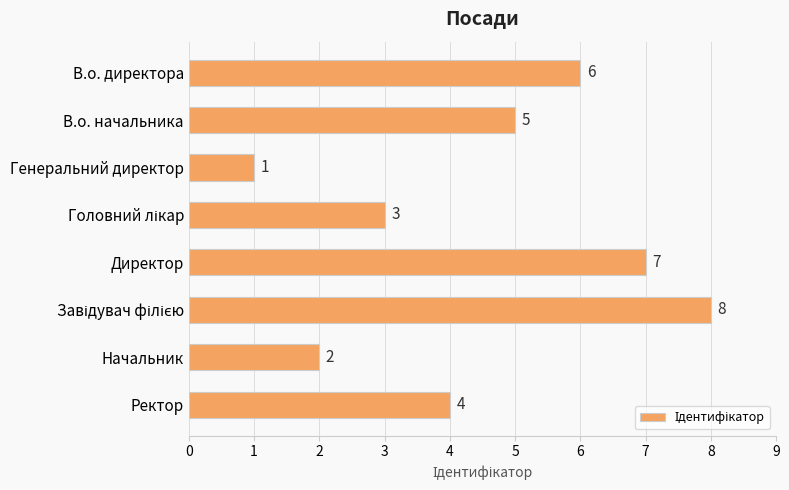

Reading bottom to top, extract all data points from this chart.

4	2	8	7	3	1	5	6